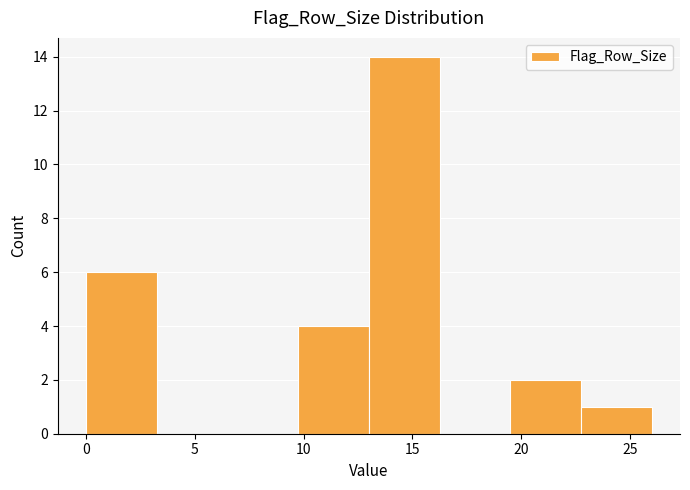

How tall is the bar that spans 9.75 to 13.00 on the x-axis? Neither the bar edges nor the heights are printed on the chart, so give them approximately, as read against the axes.

4